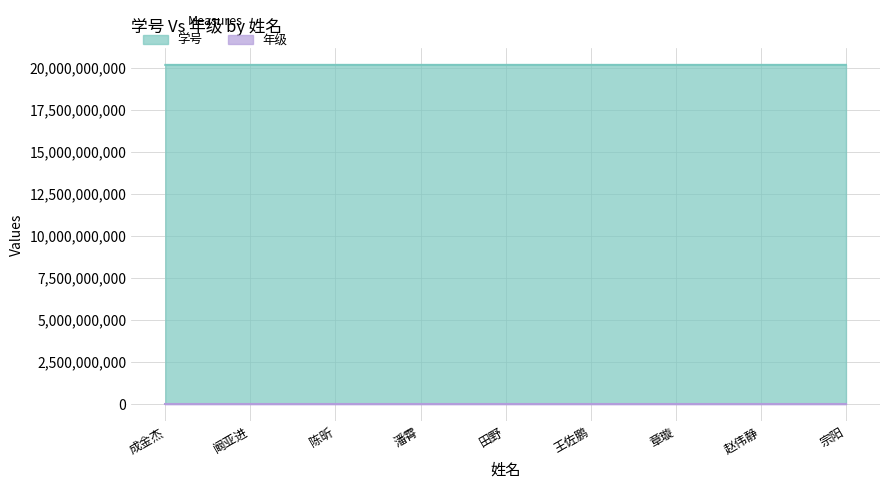

The chart shows a value of 4711533465 at 成金杰. True or false?

False